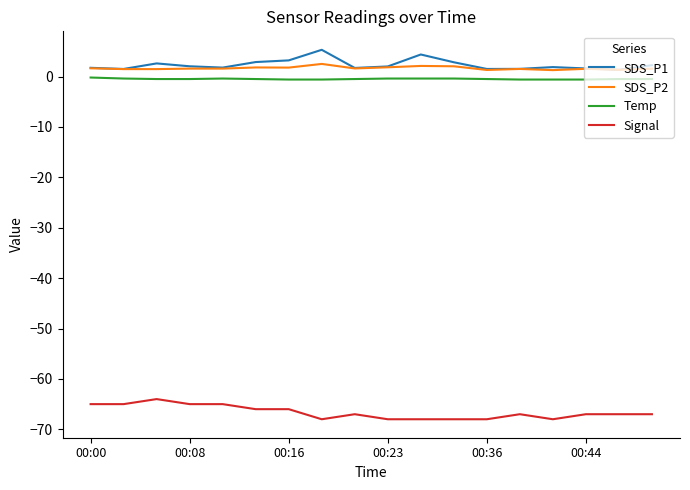

True or false: Signal and Temp cross at least once.

False